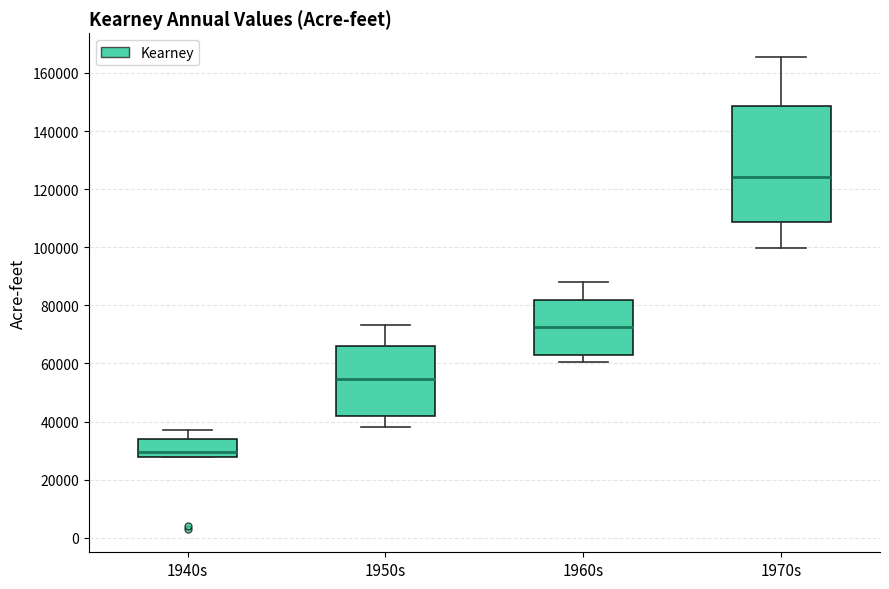

Which box is the tallest, from its lower edge to its upper edge?

1970s